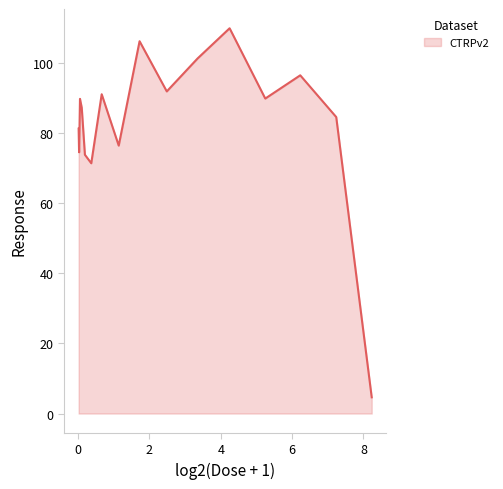

True or false: there are more than 1 points higher than both neighbors.

True